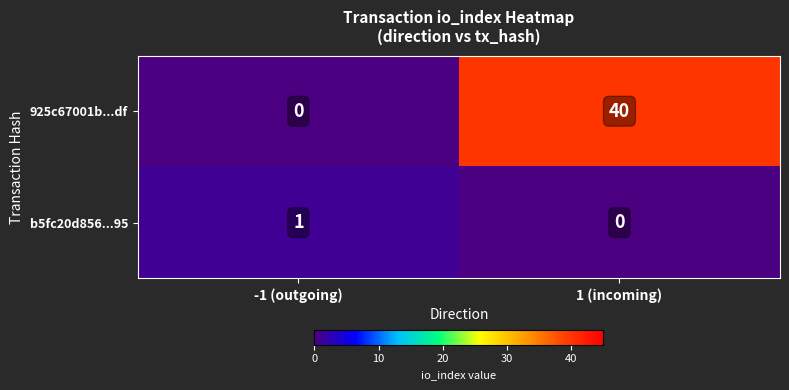

Is it true that 925c67001b...df equals -21 at -1 (outgoing)?

False